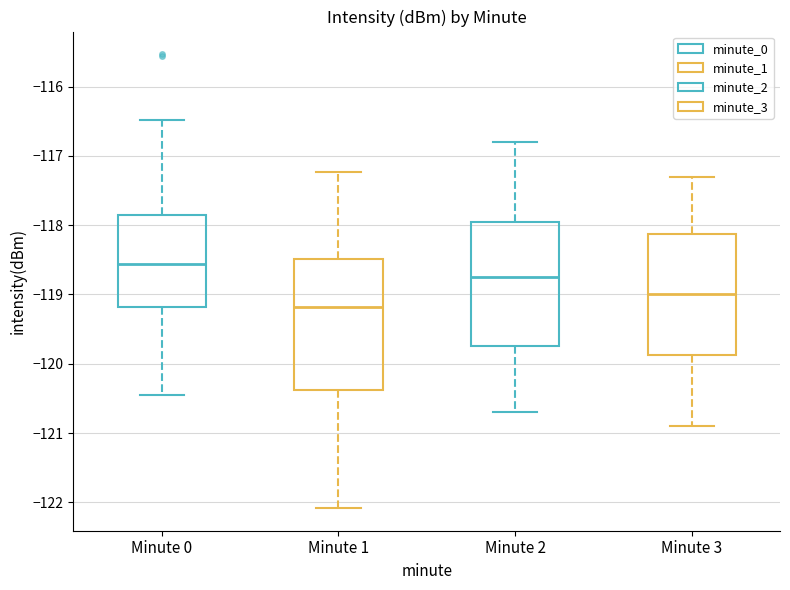

Reading left to right, transcribe this box plot: for each box, give where its median line is, the range the box spans, and where its two whiskers end, as read against the y-axis. The values are not printed on the chart, so give them approximately, as read against the axis.

Minute 0: median -118.6, box -119.2 to -117.9, whiskers -120.5 to -116.5
Minute 1: median -119.2, box -120.4 to -118.5, whiskers -122.1 to -117.2
Minute 2: median -118.7, box -119.7 to -117.9, whiskers -120.7 to -116.8
Minute 3: median -119.0, box -119.9 to -118.1, whiskers -120.9 to -117.3